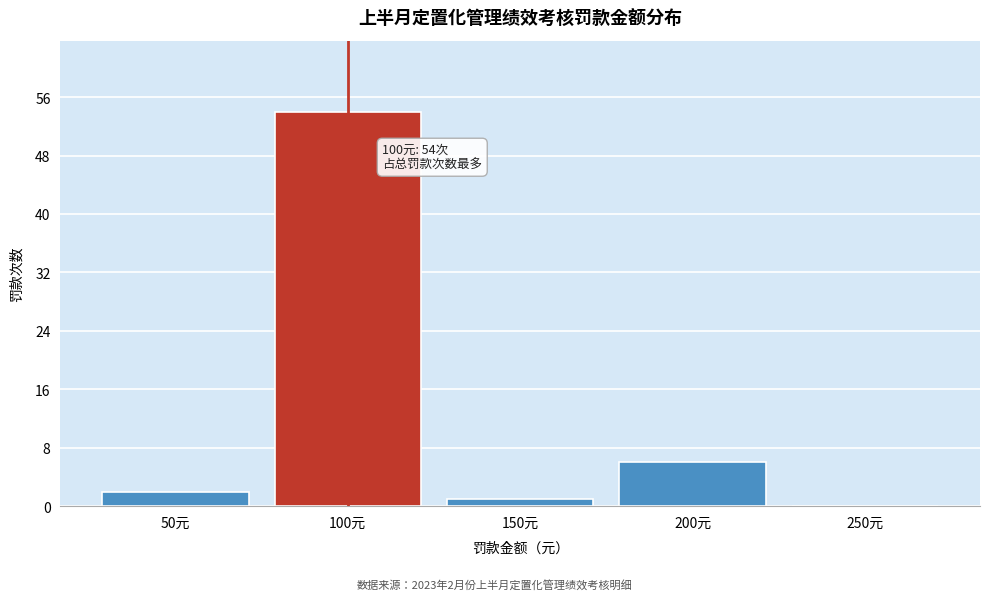

Over which range of the x-axis is the bar tallest?

75 to 125